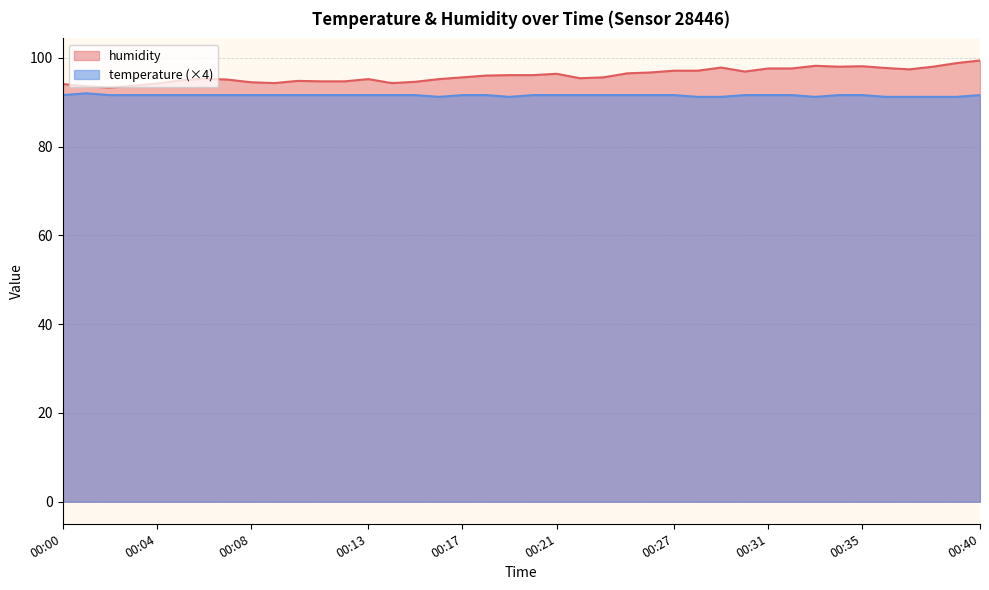

At 00:29, list the series in order from smallest to largest.

temperature, humidity